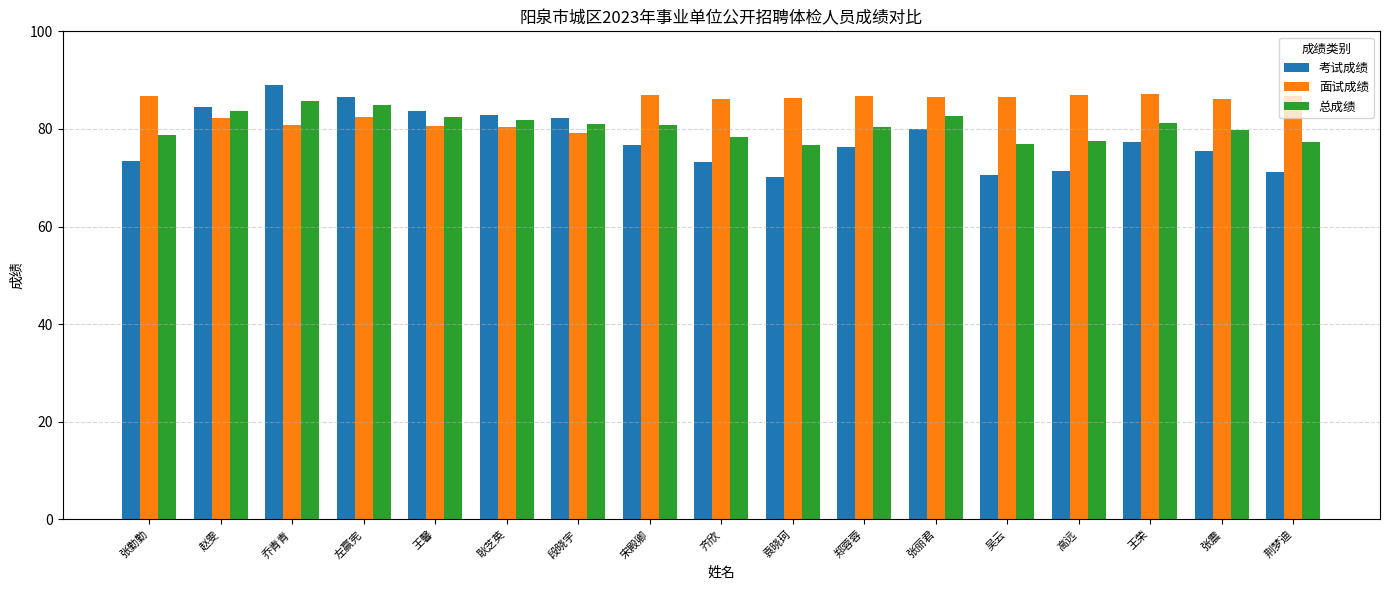

What is the minimum value for 面试成绩?

79.1